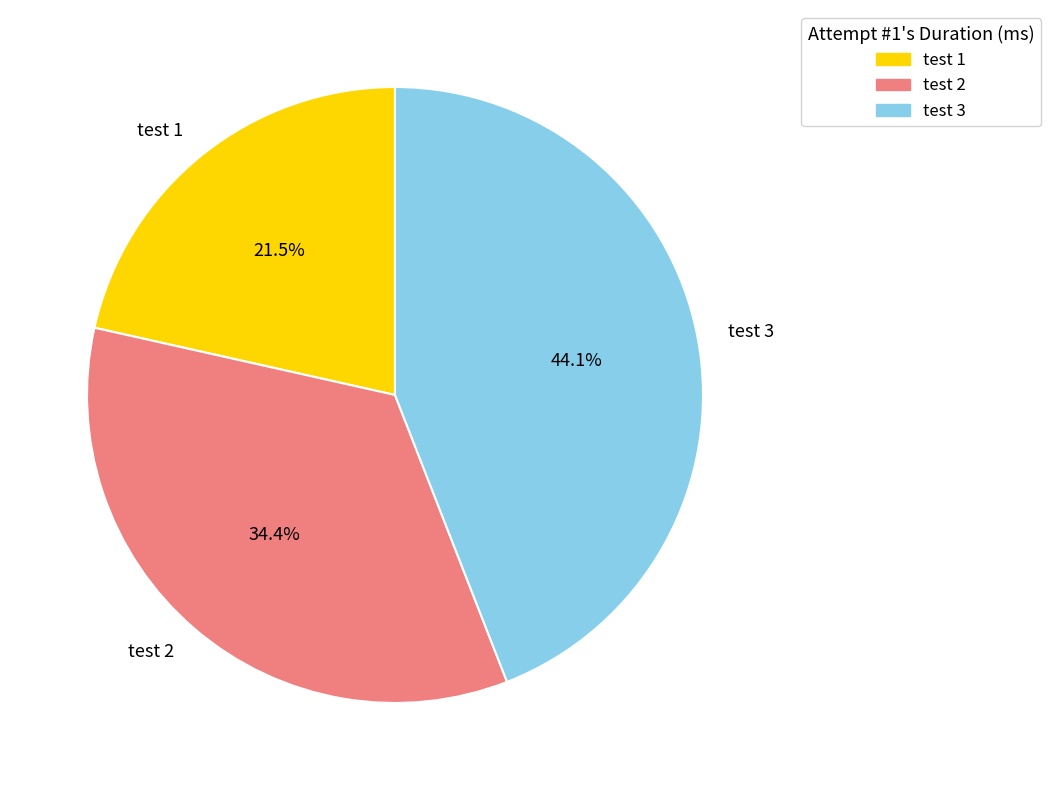

How many segments does this pie chart have?

3